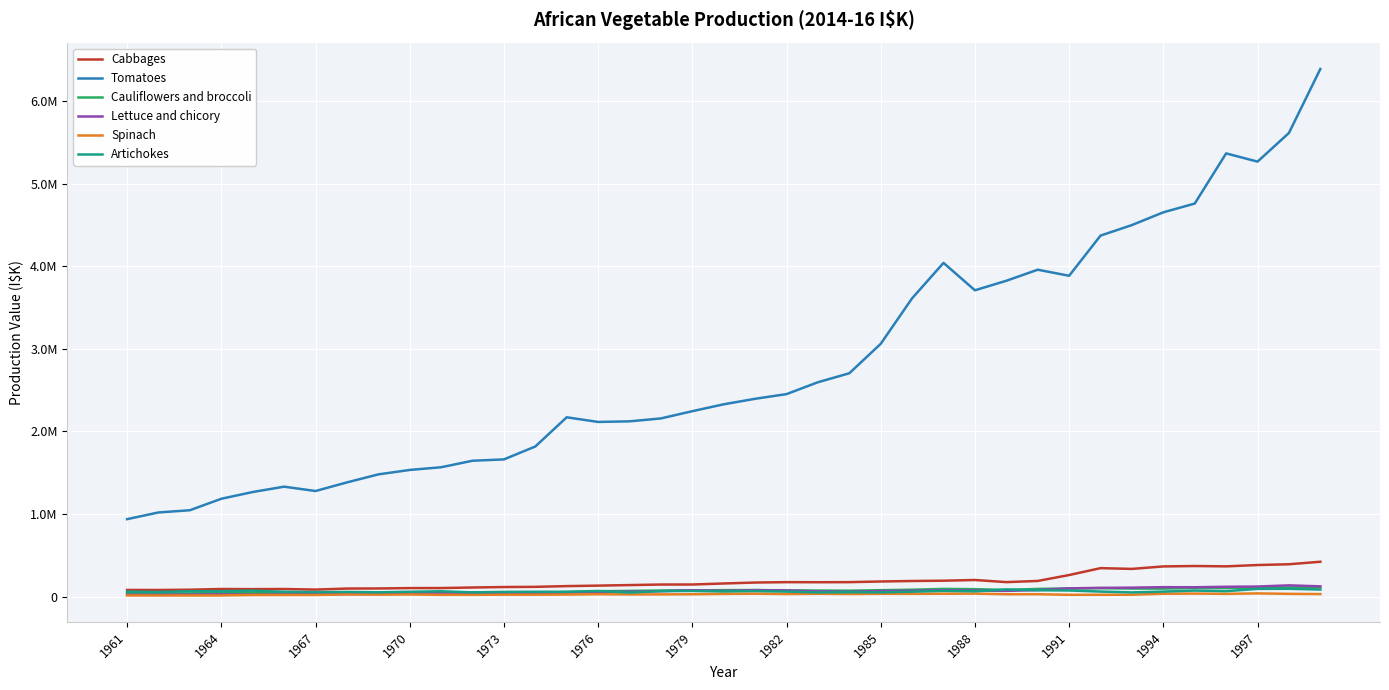

Which series has the largest total across all categories?

Tomatoes